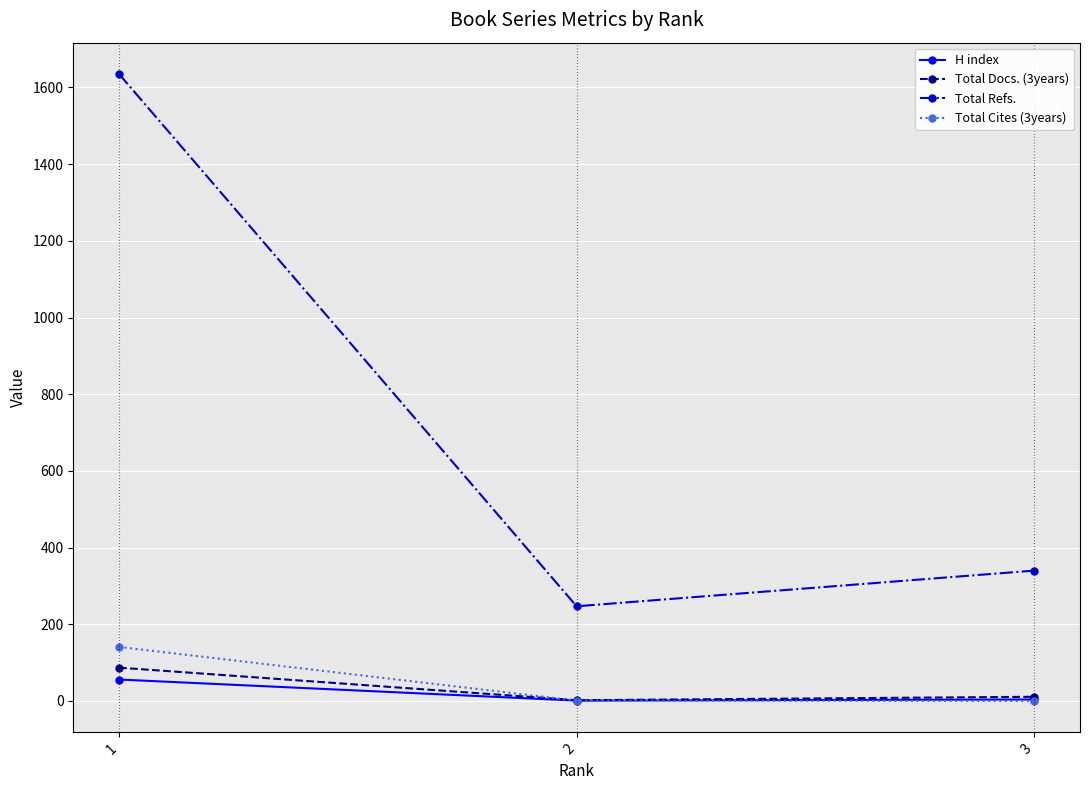

True or false: Total Cites (3years) has a value of -61 at 3.

False